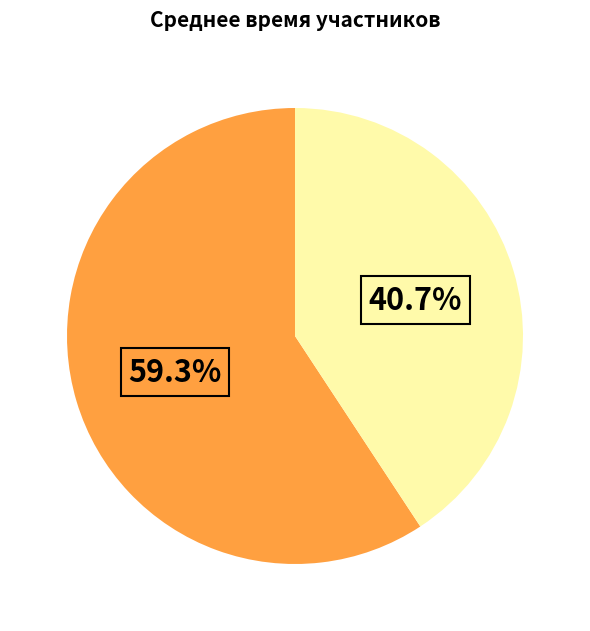

Does any single category account for the majority?

Yes